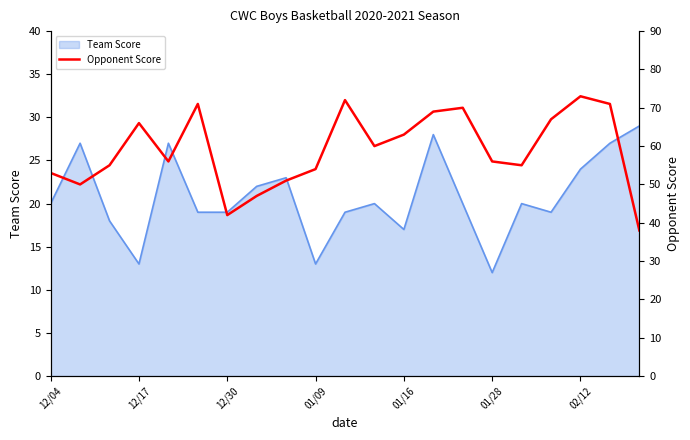

The Team Score series shows 13 at 01/09. True or false?

True